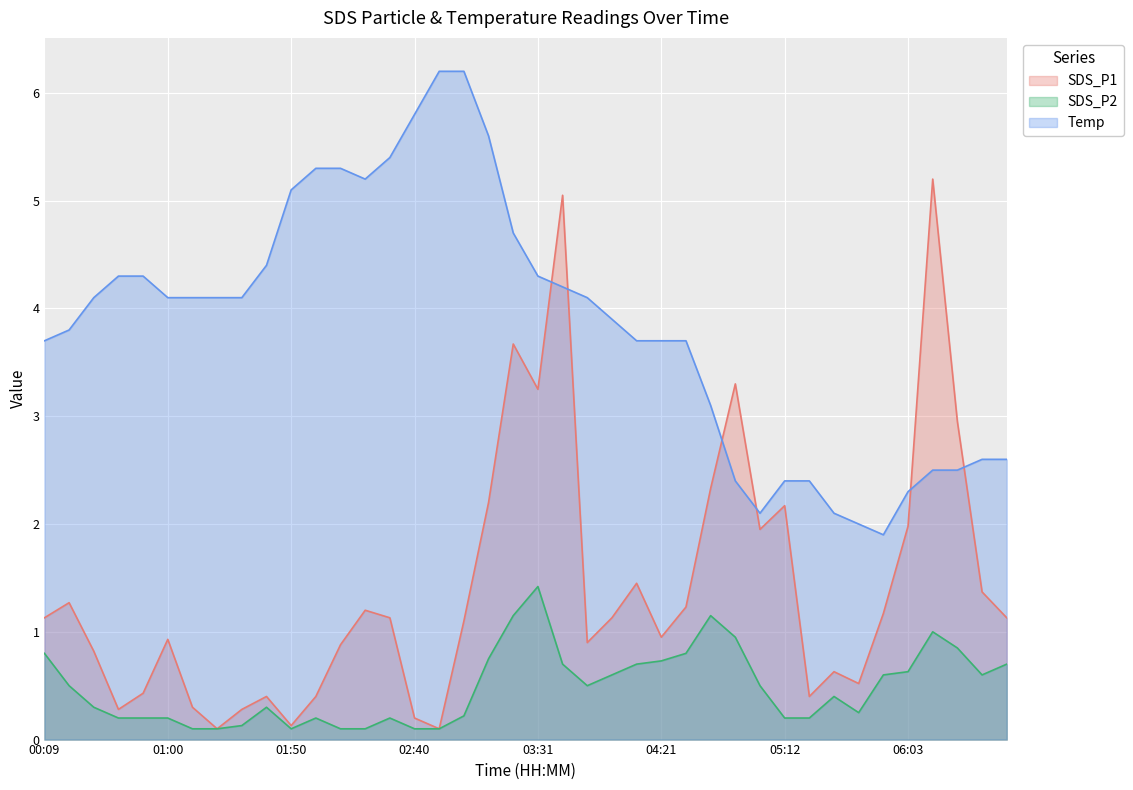

What are all the series names shown in the legend?

SDS_P1, SDS_P2, Temp